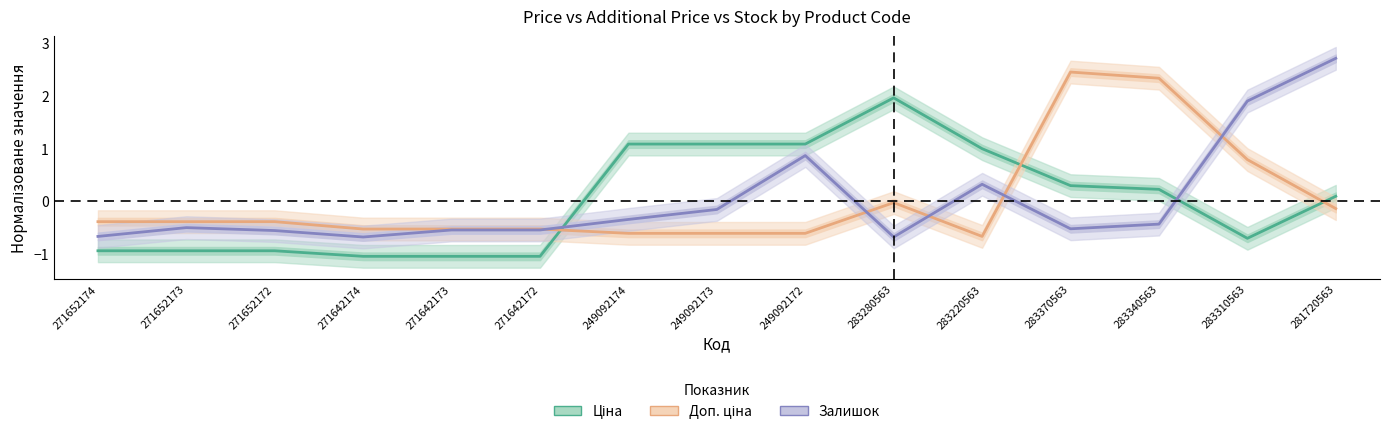

Reading left to right, transcribe all the data shown in this chart.

Ціна: -1.0	-1.0	-1.0	-1.1	-1.1	-1.1	1.1	1.1	1.1	2.0	1.0	0.3	0.2	-0.7	0.1
Доп. ціна: -0.4	-0.4	-0.4	-0.5	-0.5	-0.5	-0.6	-0.6	-0.6	-0.0	-0.7	2.4	2.3	0.8	-0.2
Залишок: -0.7	-0.5	-0.6	-0.7	-0.6	-0.6	-0.4	-0.2	0.9	-0.7	0.3	-0.5	-0.4	1.9	2.7